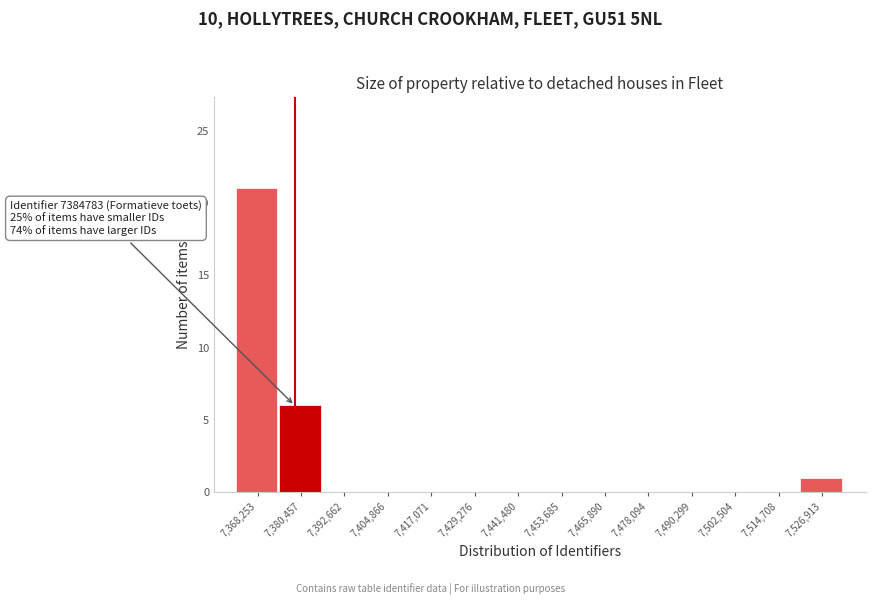

Reading right to left, extract all data points from this chart.

7,526,913=1	7,514,708=0	7,502,504=0	7,490,299=0	7,478,094=0	7,465,890=0	7,453,685=0	7,441,480=0	7,429,276=0	7,417,071=0	7,404,866=0	7,392,662=0	7,380,457=6	7,368,253=21